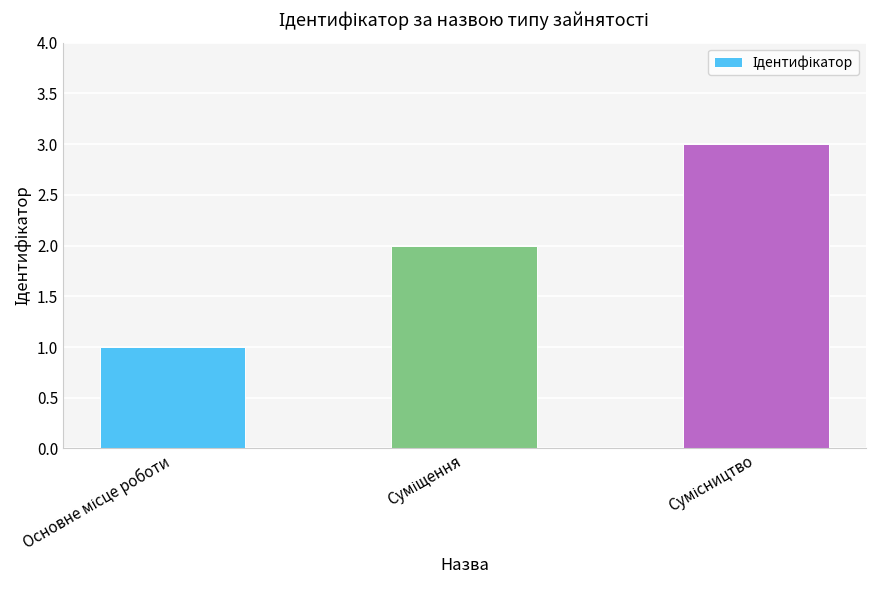

What is the greatest value displayed?

3